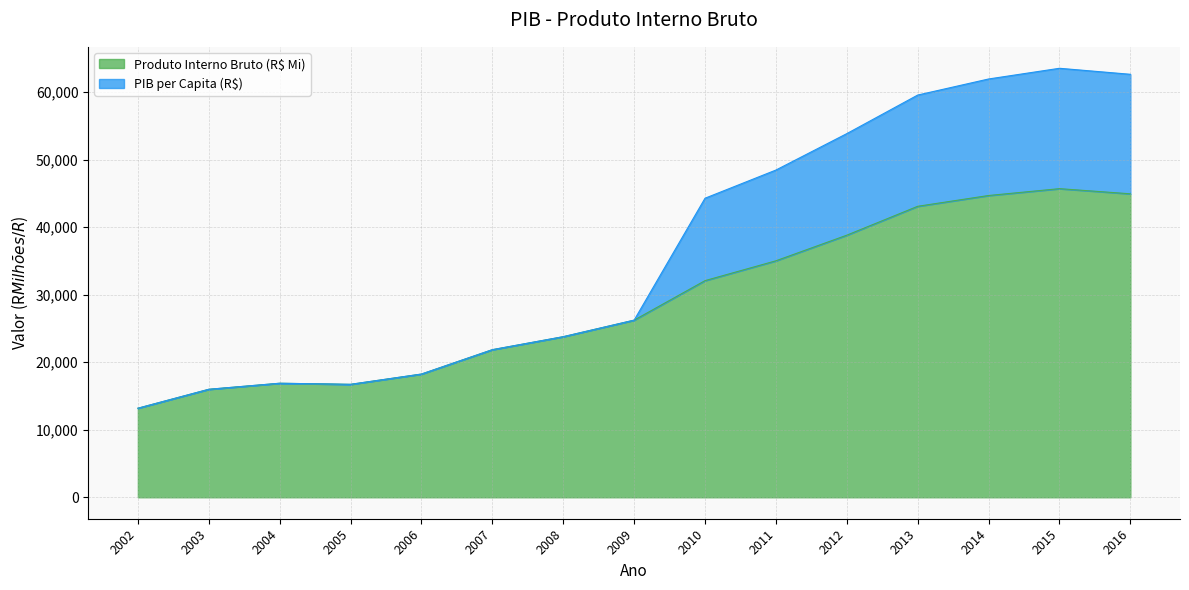

True or false: Produto Interno Bruto (R$ Mi) and PIB per Capita (R$) cross at least once.

False